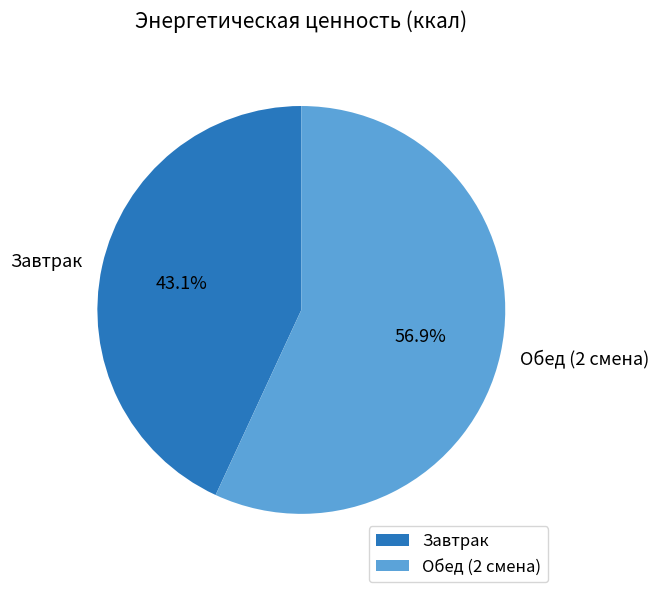

Do Завтрак and Обед (2 смена) together represent more than half of the pie?

Yes